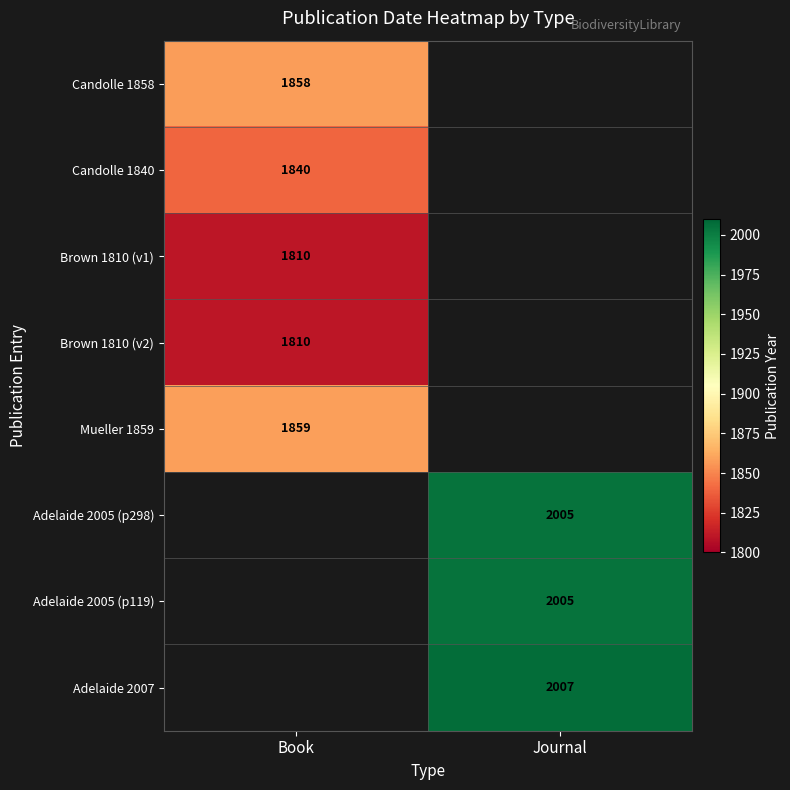

At how many categories does at least one series exceed 1860?

1